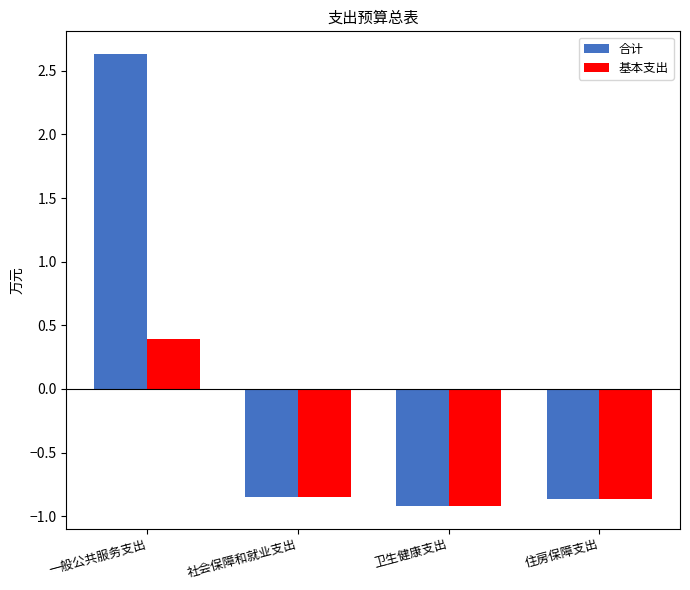

What is the value of the 基本支出 bar at the 1st from the left?

0.4